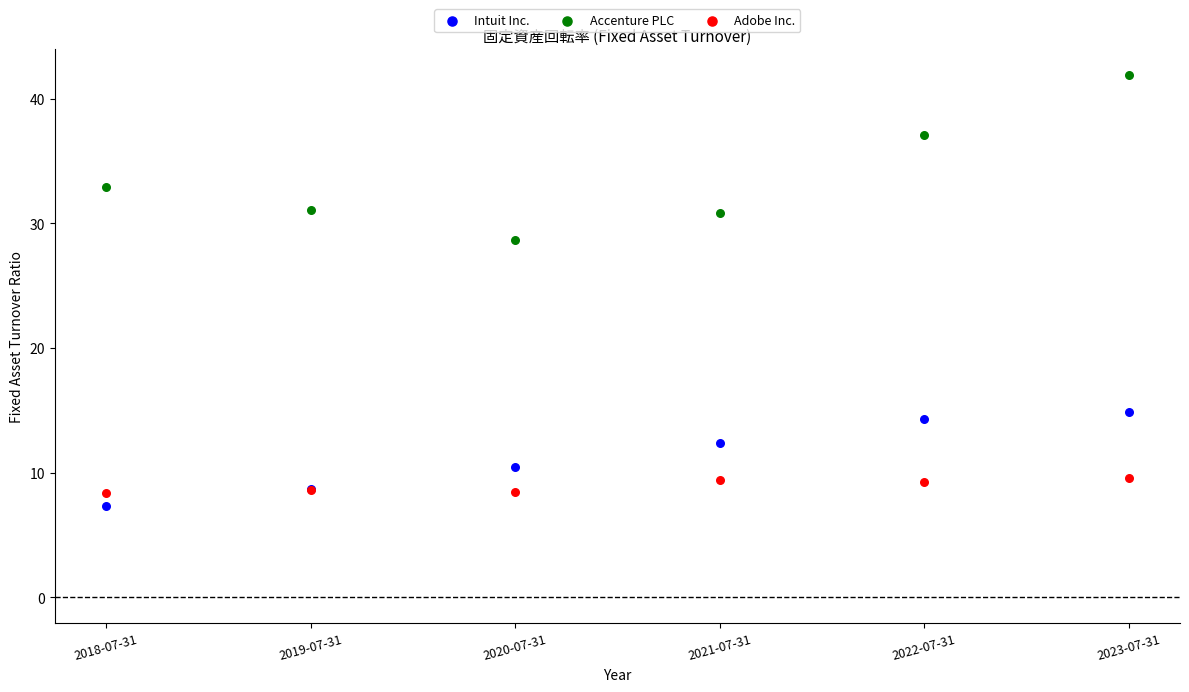

What are all the series names shown in the legend?

Intuit Inc., Accenture PLC, Adobe Inc.